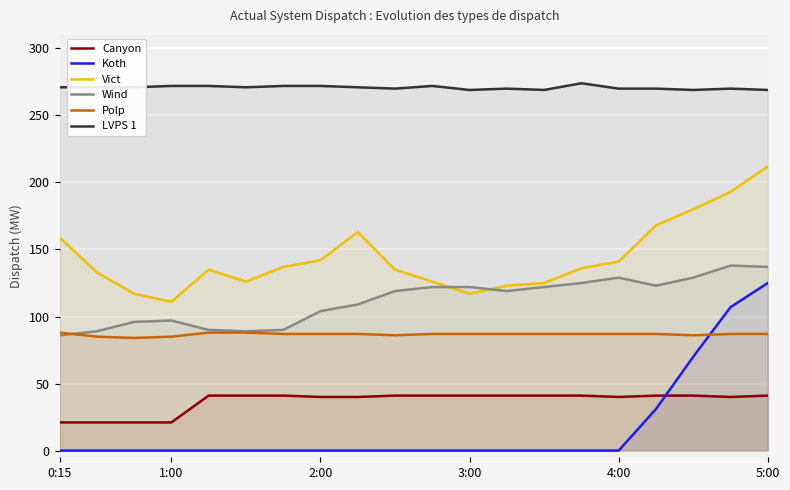

True or false: LVPS 1 has a value of 443 at 10.

False